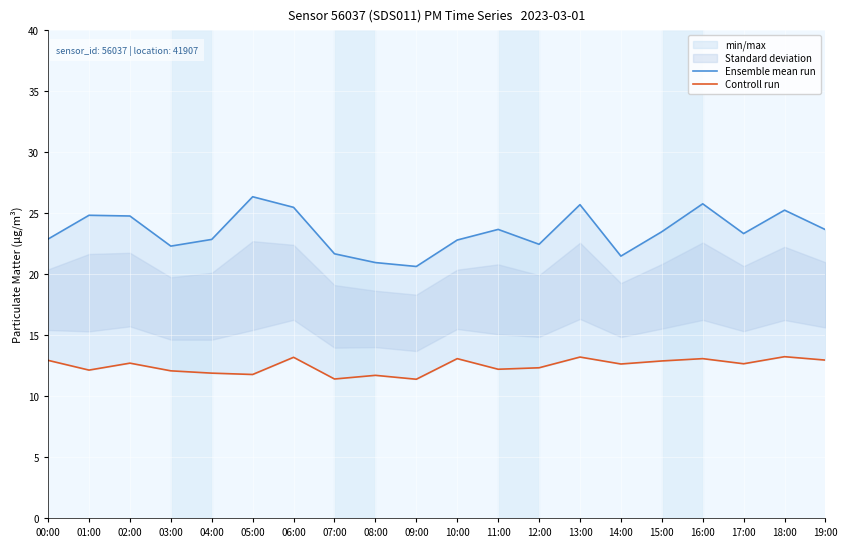

The value of Ensemble mean run at 10:00 is 9.4. True or false?

False